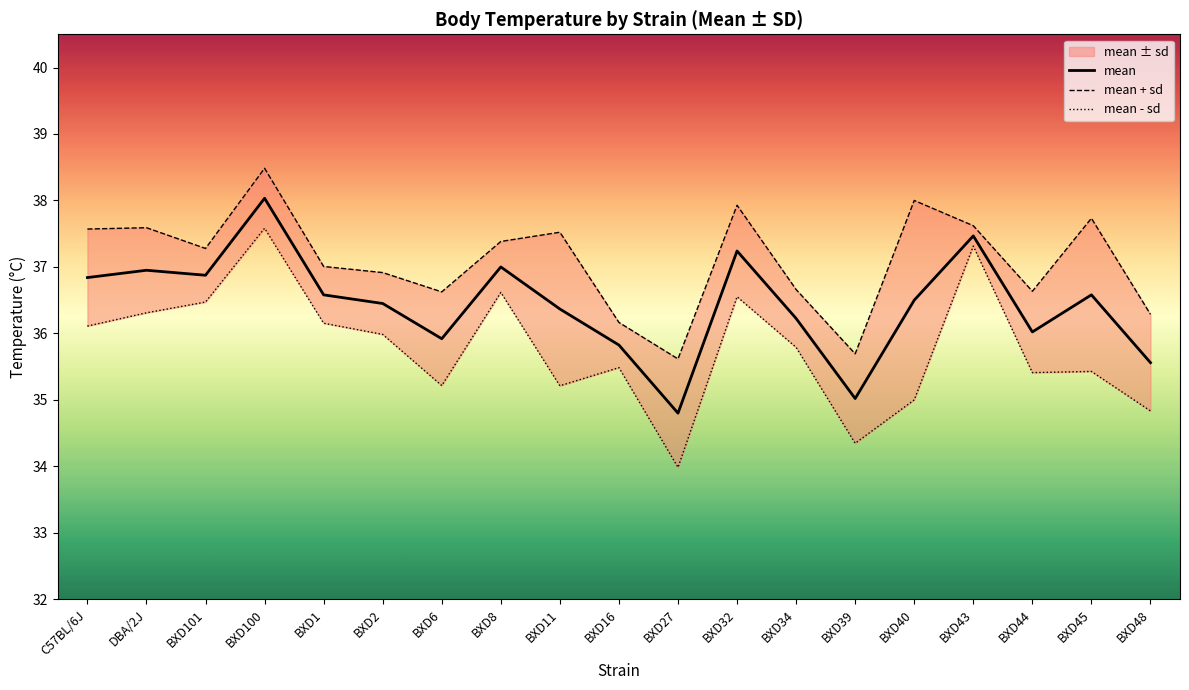

At which category does the chart reach its minimum across all series?

BXD27